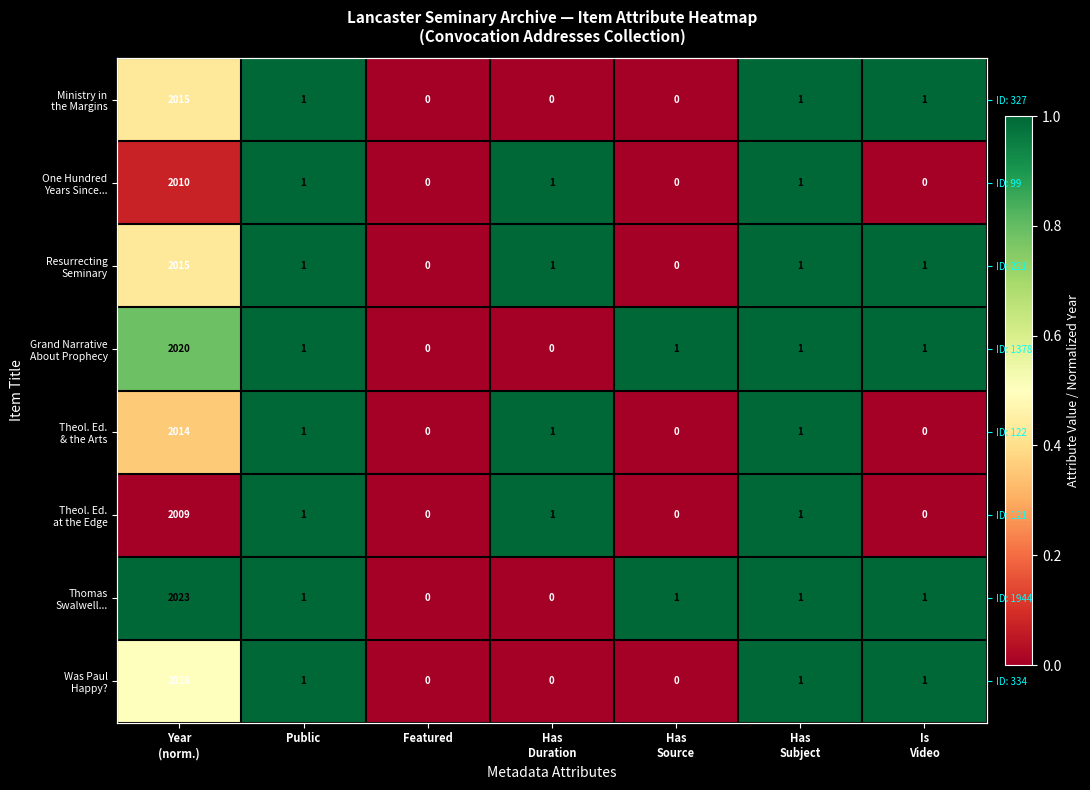

Which series has the largest range (max minus min)?

Ministry in the Margins